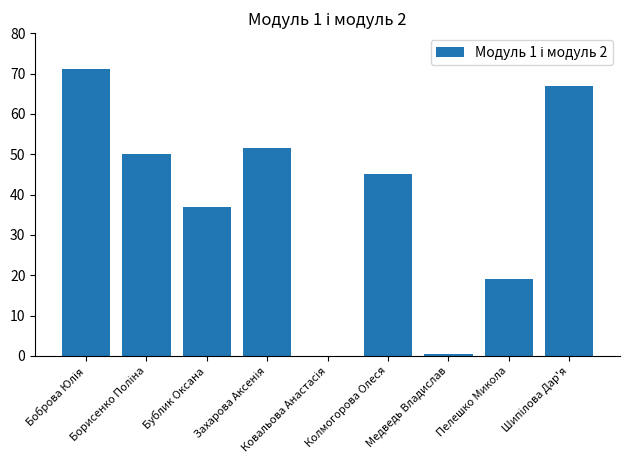

The value at Пелешко Микола is 32.3. True or false?

False